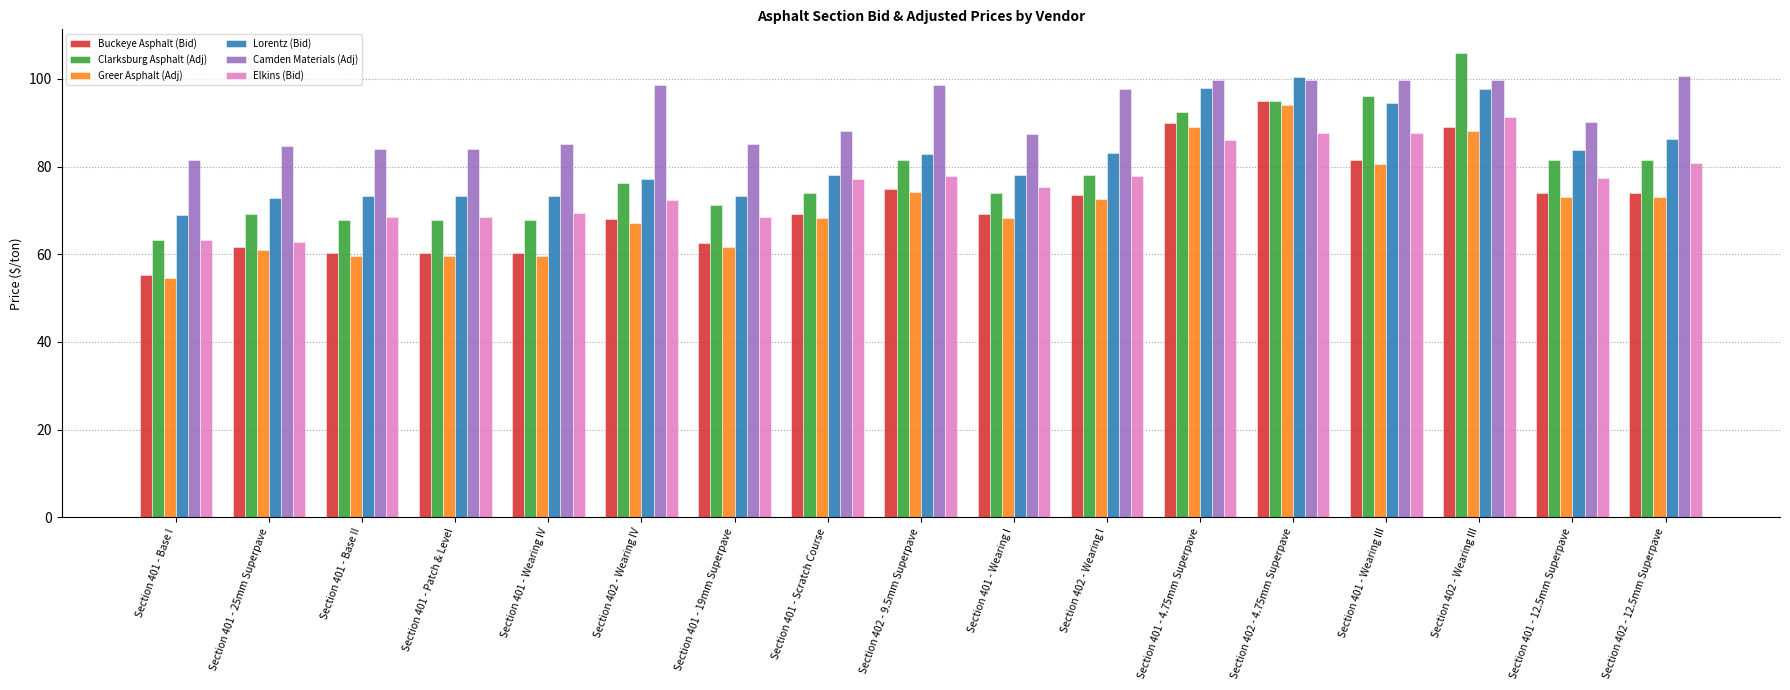

Between Section 401 - Base I and Section 401 - Wearing III, which series saw the biggest shift?

Clarksburg Asphalt (Adj)